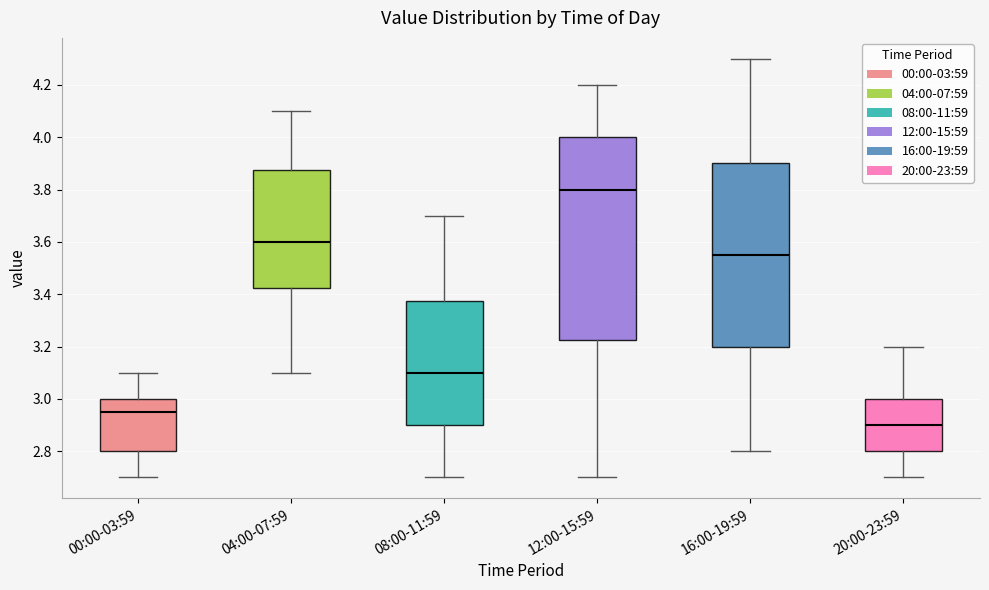

Reading left to right, read every box against the y-axis: the position of its median line, the range the box covers, and the ends of its whiskers. The values are not printed on the chart, so give them approximately, as read against the axis.

00:00-03:59: median 2.96, box 2.80 to 3.00, whiskers 2.70 to 3.10
04:00-07:59: median 3.60, box 3.42 to 3.88, whiskers 3.10 to 4.10
08:00-11:59: median 3.10, box 2.90 to 3.38, whiskers 2.70 to 3.70
12:00-15:59: median 3.80, box 3.22 to 4.00, whiskers 2.70 to 4.20
16:00-19:59: median 3.56, box 3.20 to 3.90, whiskers 2.80 to 4.30
20:00-23:59: median 2.90, box 2.80 to 3.00, whiskers 2.70 to 3.20